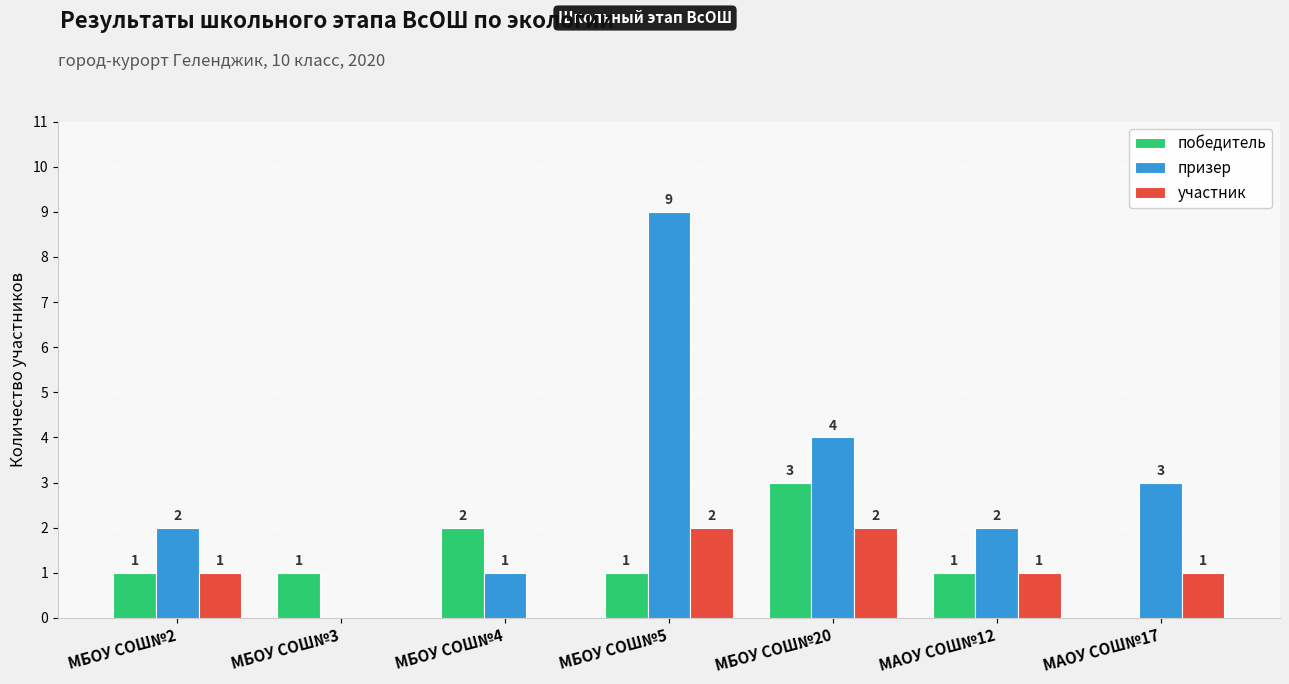

Read the призер value at МАОУ СОШ№17.

3